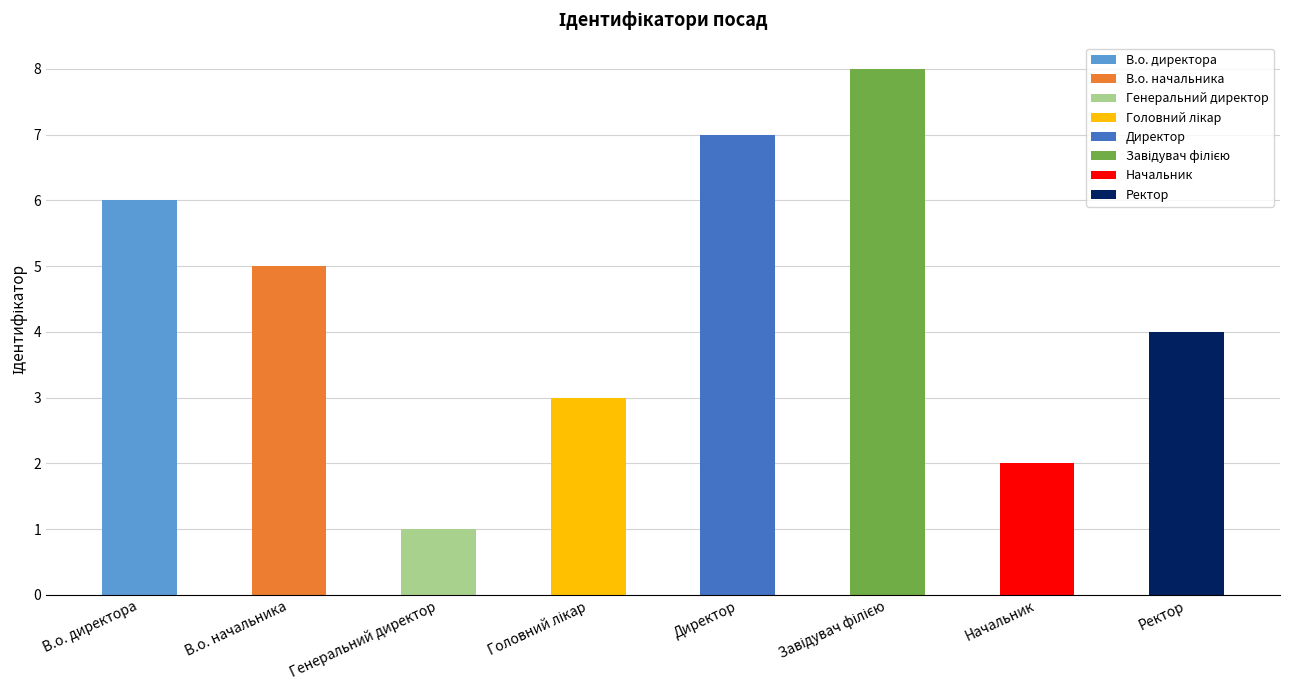

The value at Генеральний директор is 2. True or false?

False